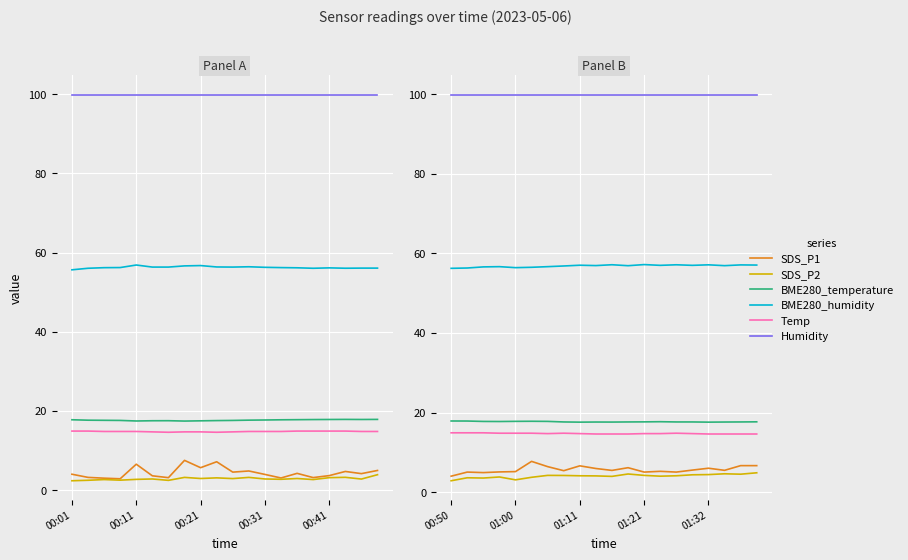

Is it true that SDS_P2 equals 5.6 at 10?

False